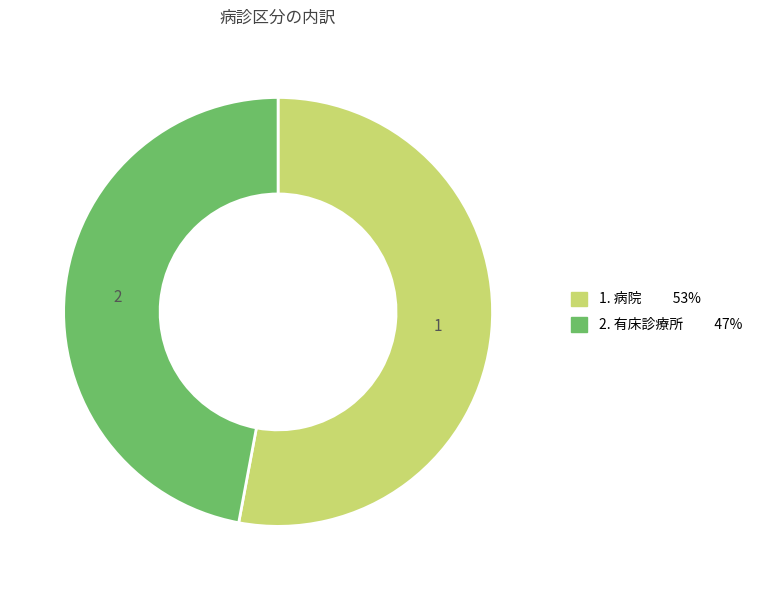

Rank the categories by value from highest to lowest.

1. 病院 53%, 2. 有床診療所 47%